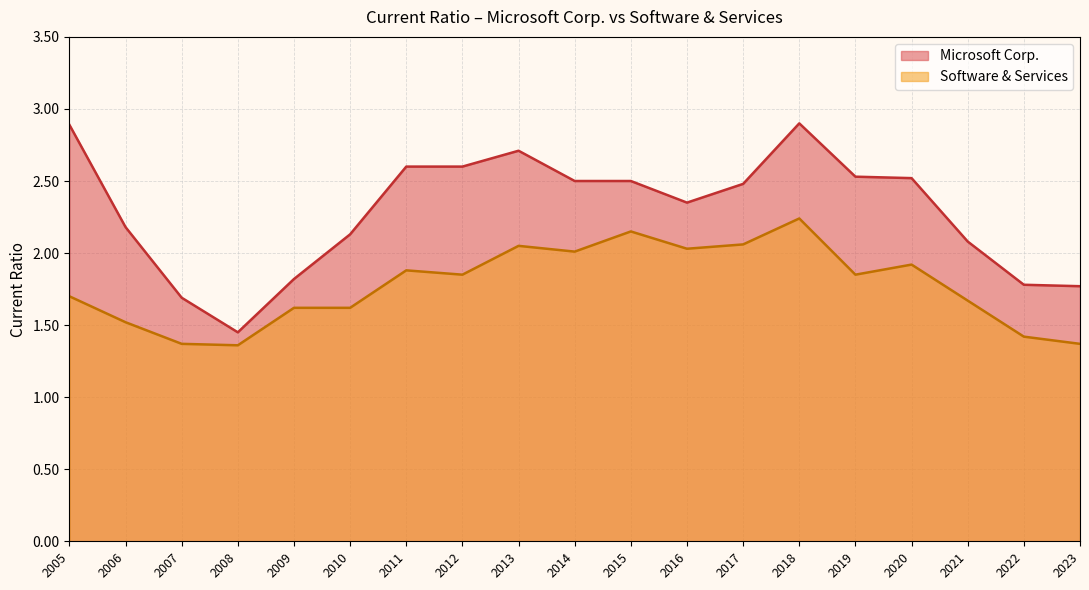

True or false: Software & Services and Microsoft Corp. intersect in this chart.

False